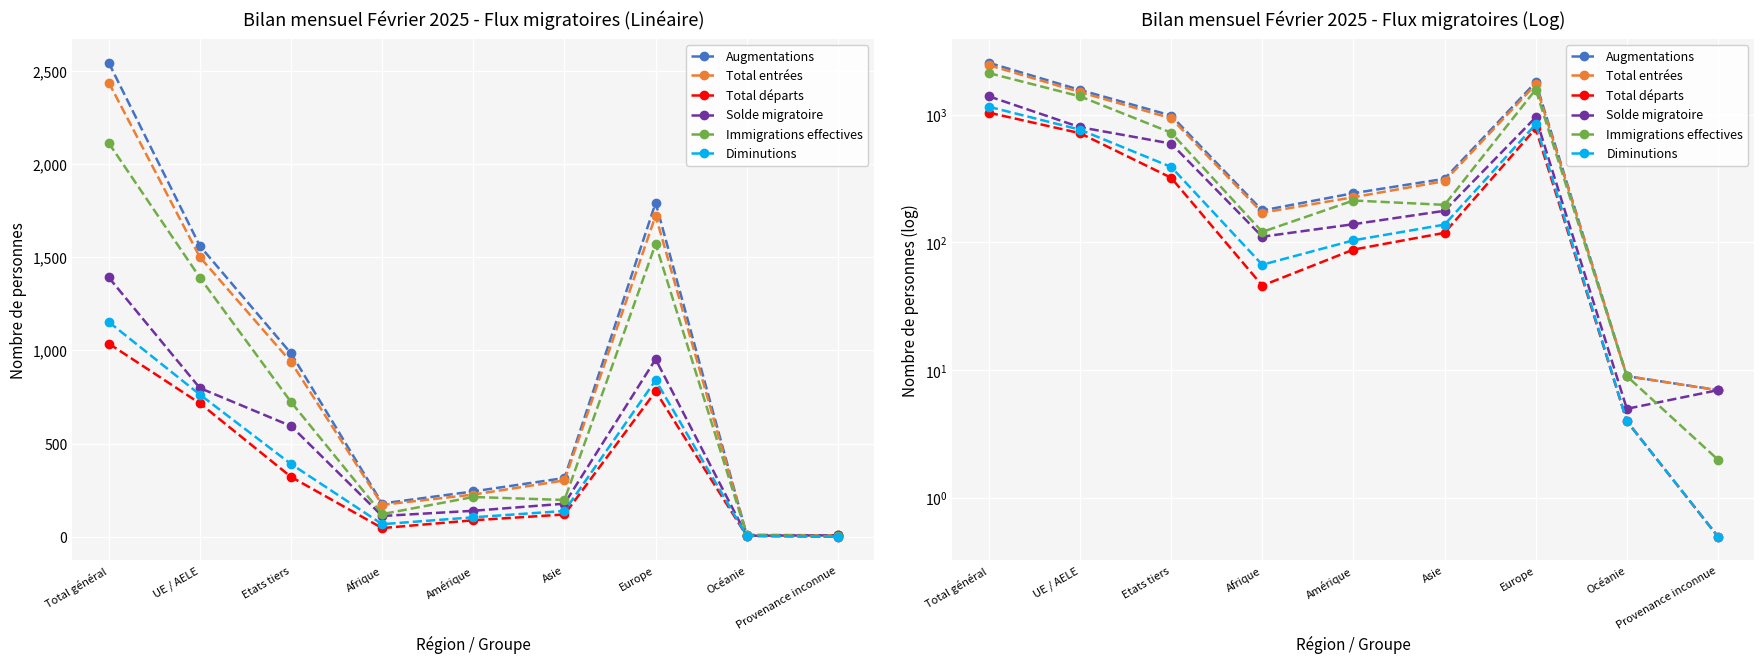

How many interior local peaks does the Augmentations series have?

1